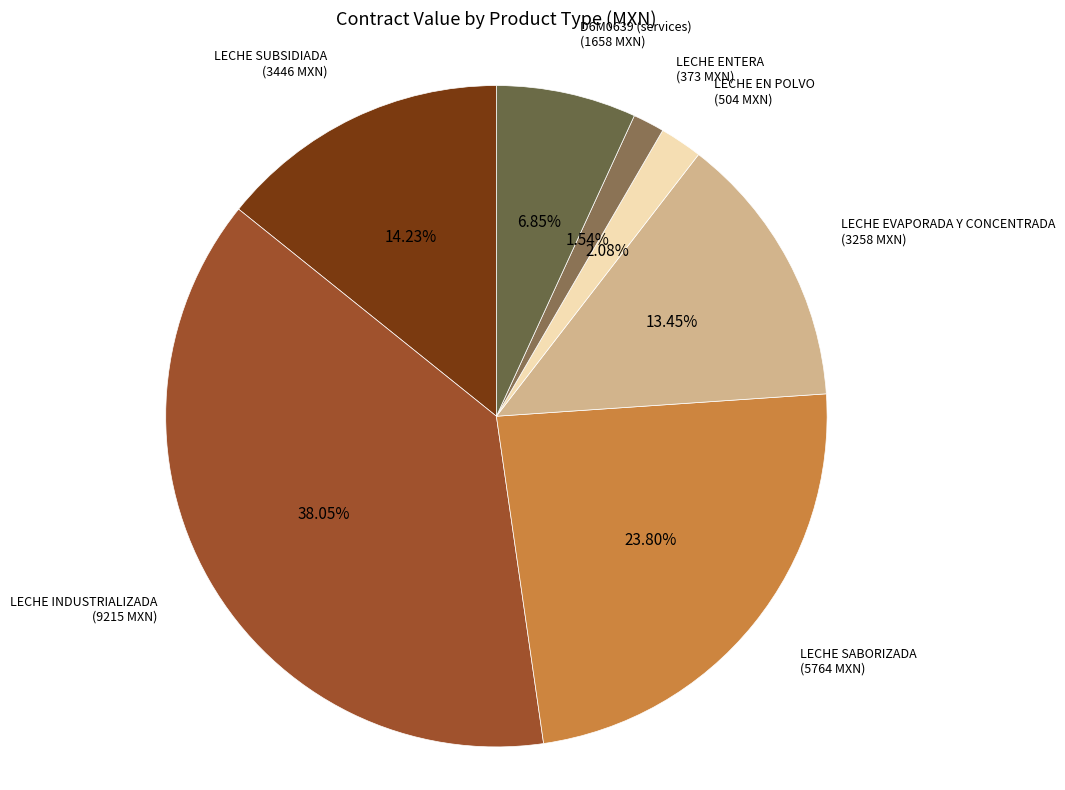

Is it true that LECHE INDUSTRIALIZADA is 45% of the pie?

False